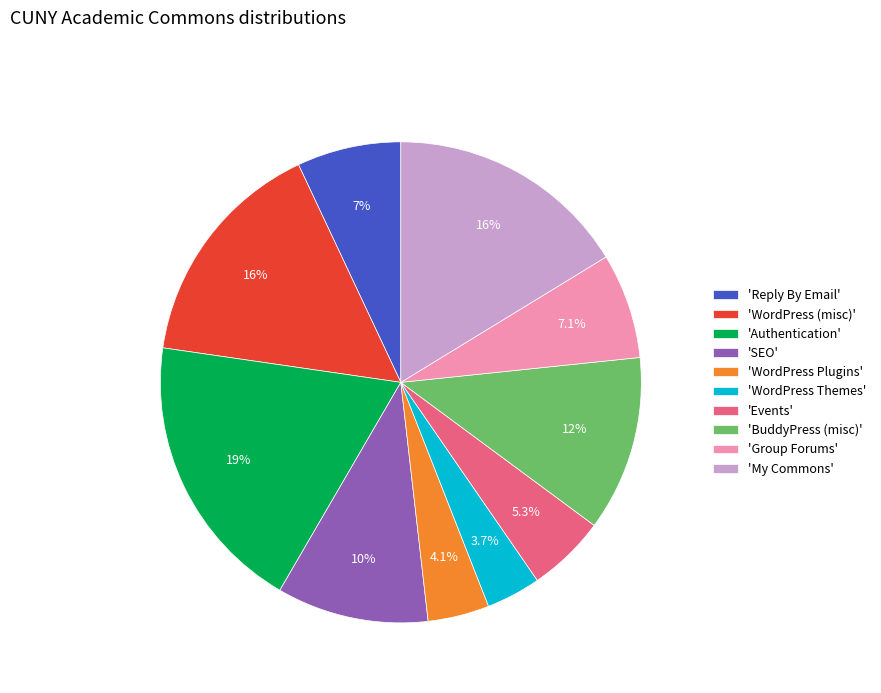

What percentage do 'BuddyPress (misc)' and 'WordPress (misc)' together represent?

27.5%